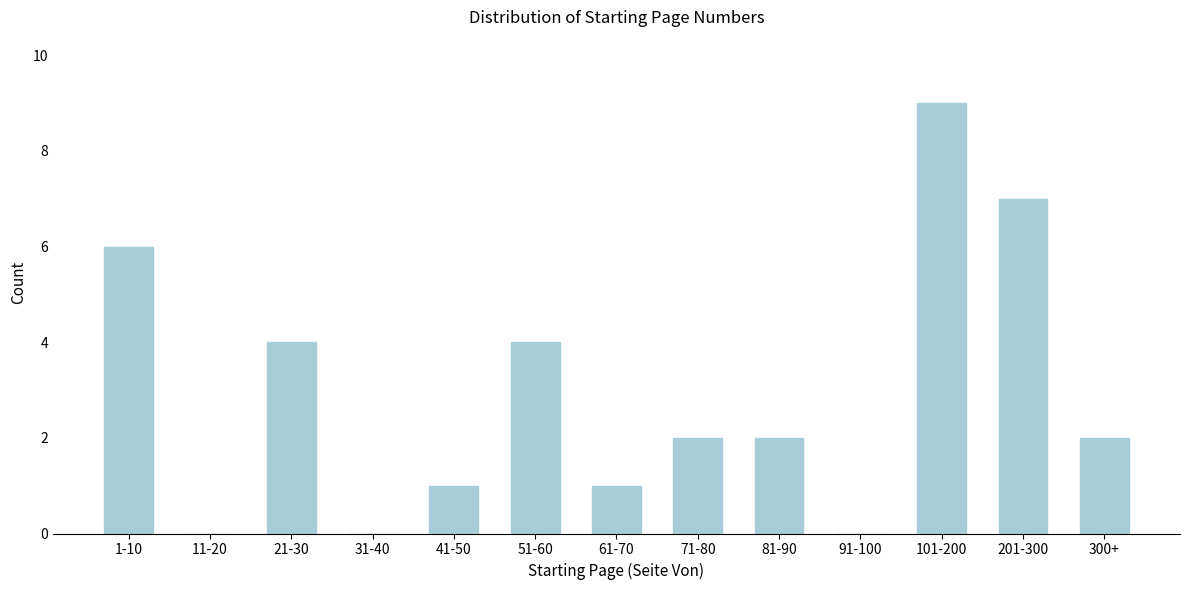

Reading left to right, extract all data points from this chart.

1-10=6	11-20=0	21-30=4	31-40=0	41-50=1	51-60=4	61-70=1	71-80=2	81-90=2	91-100=0	101-200=9	201-300=7	300+=2